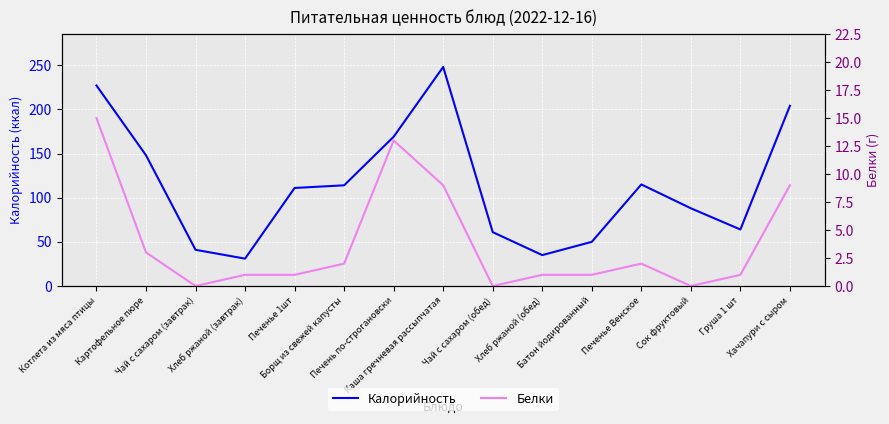

What is the total value across all series at Чай с сахаром (завтрак)?

41